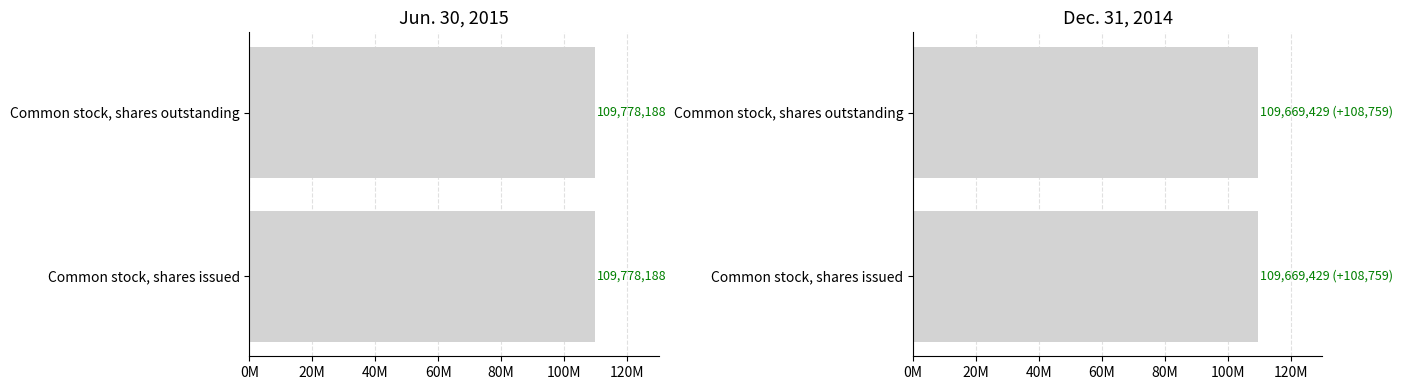

What is the total value across all series at Common stock, shares outstanding?

219447617